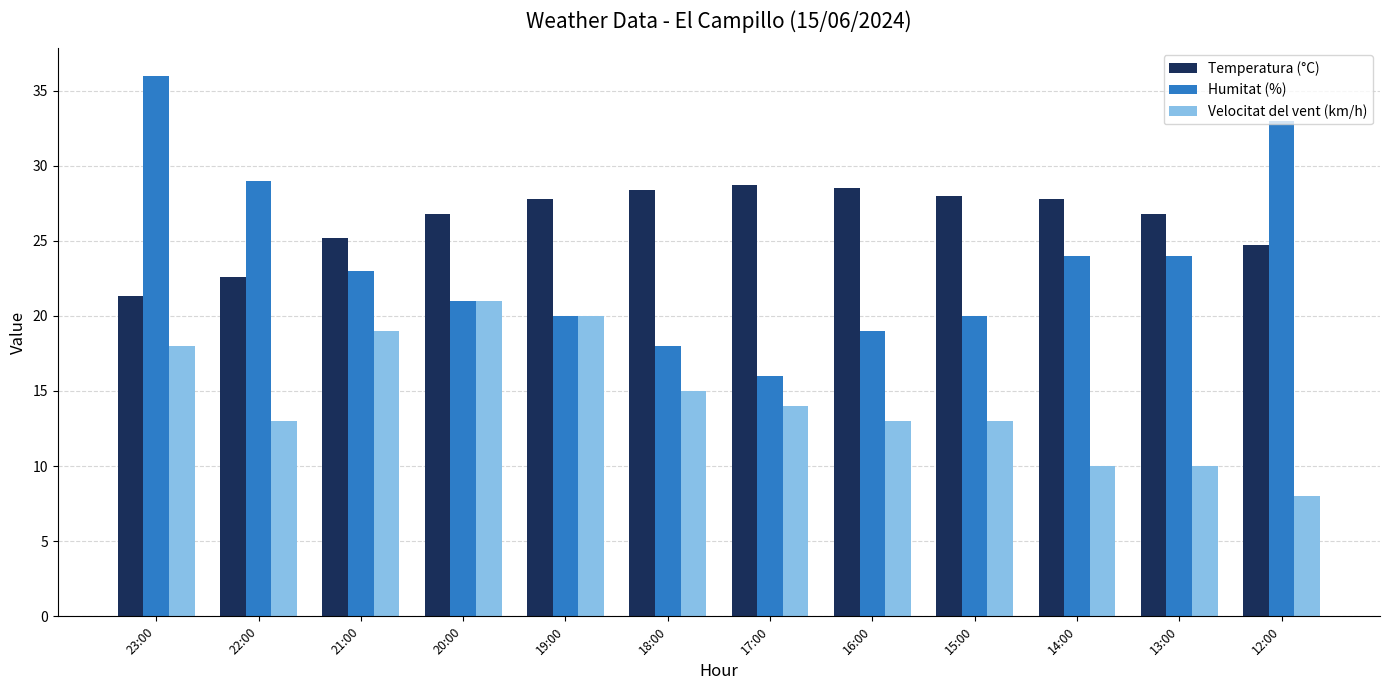

The Humitat (%) series shows 9.2 at 12:00. True or false?

False